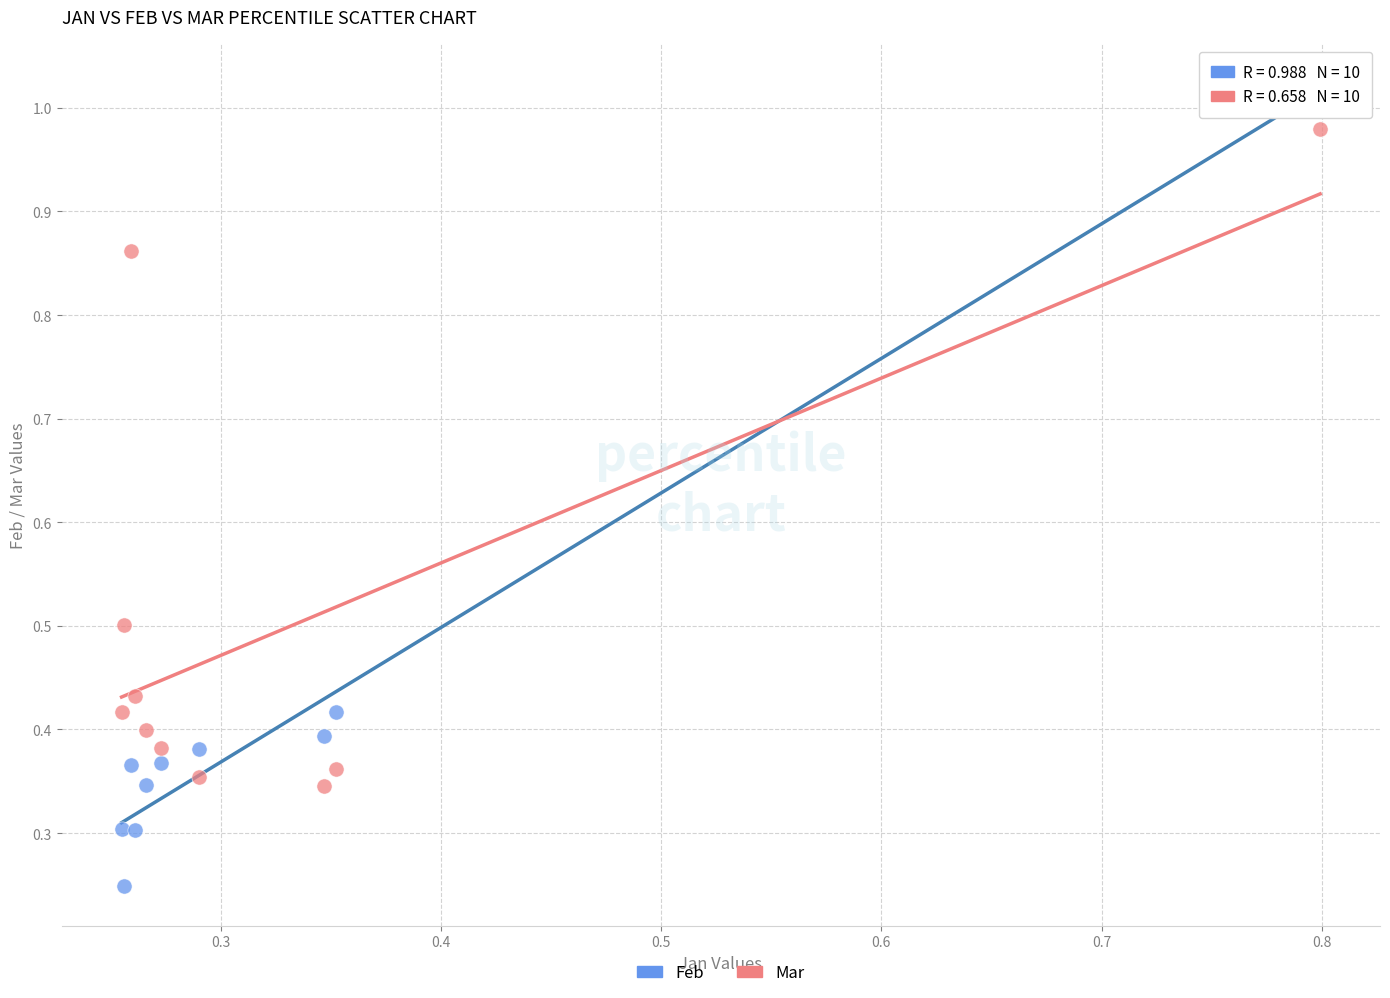

Which series reaches the maximum Y coordinate?

Feb